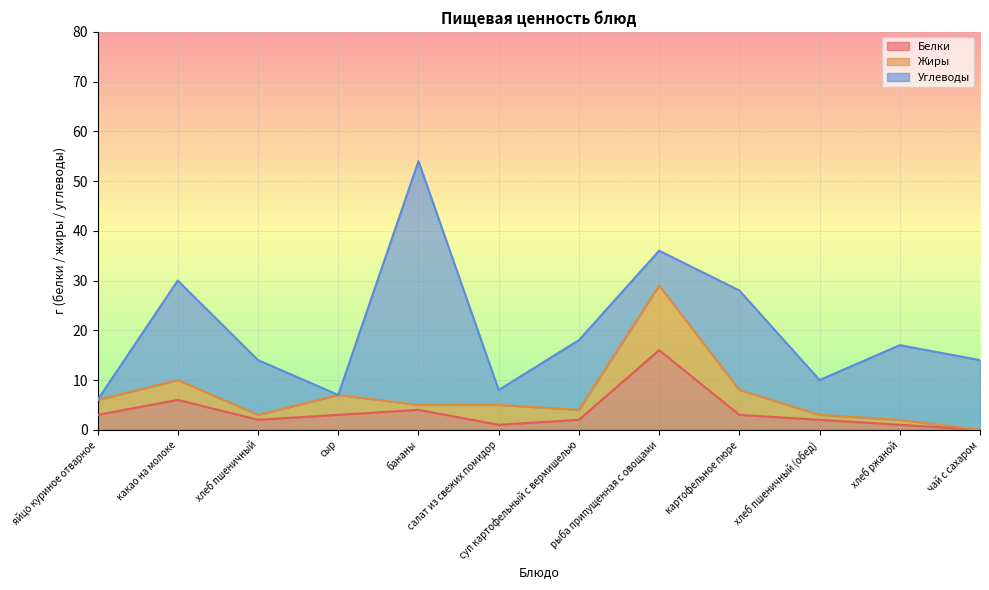

Which series changed the most between салат из свежих помидор and хлеб ржаной?

Углеводы